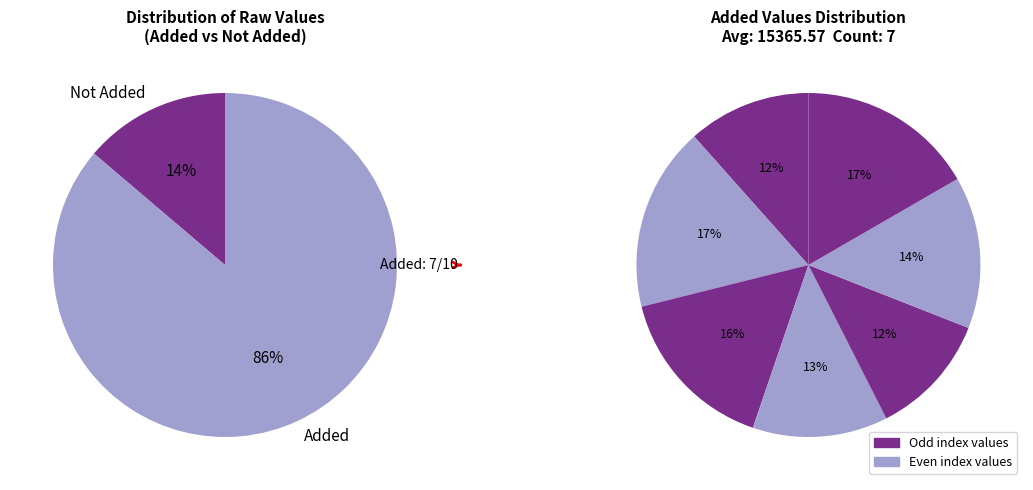

Does 12437 account for over 50% of the chart?

No